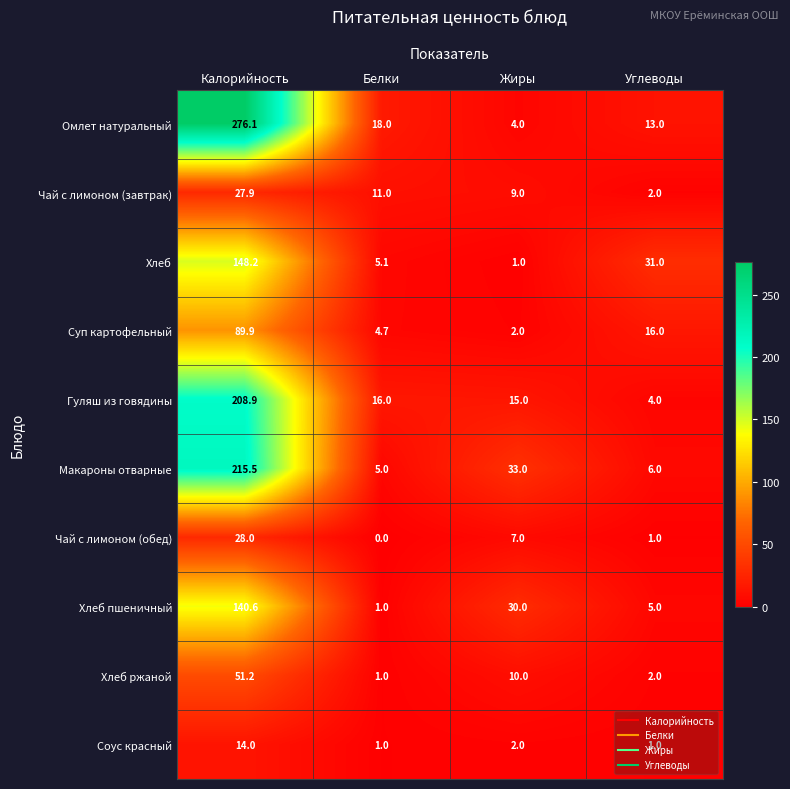

Which series changed the most between Калорийность and Углеводы?

Омлет натуральный